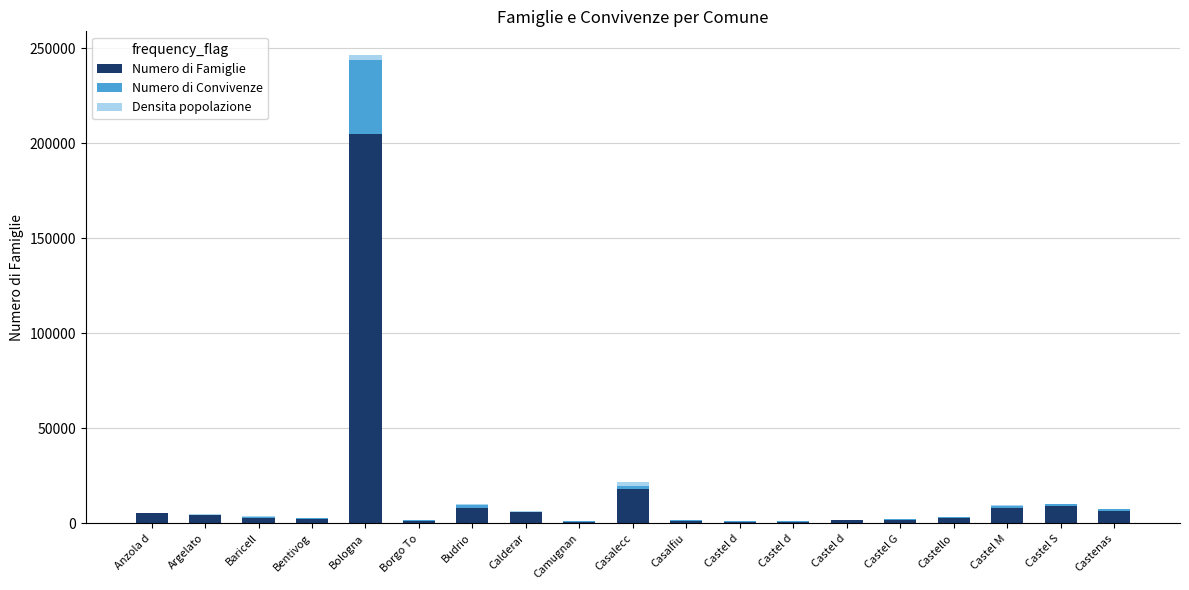

What is the difference between the Densita popolazione values at Anzola d and Calderar?

9.4